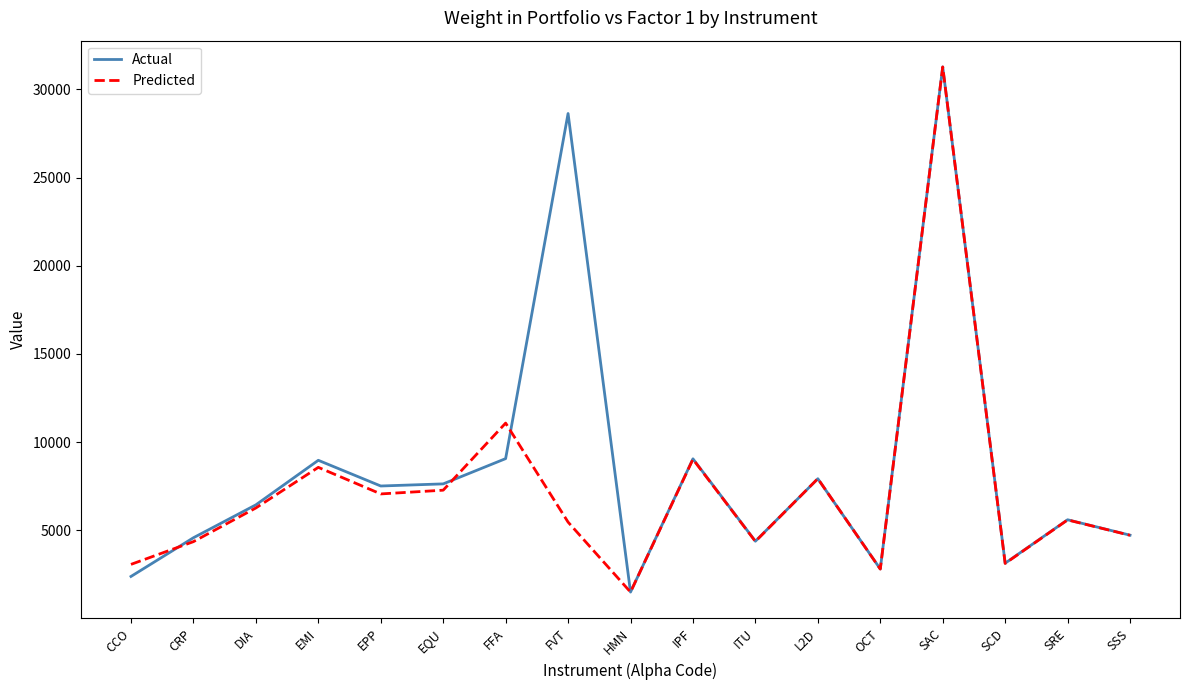

What is the difference between the maximum and second lowest values in the Actual series?

28887.0